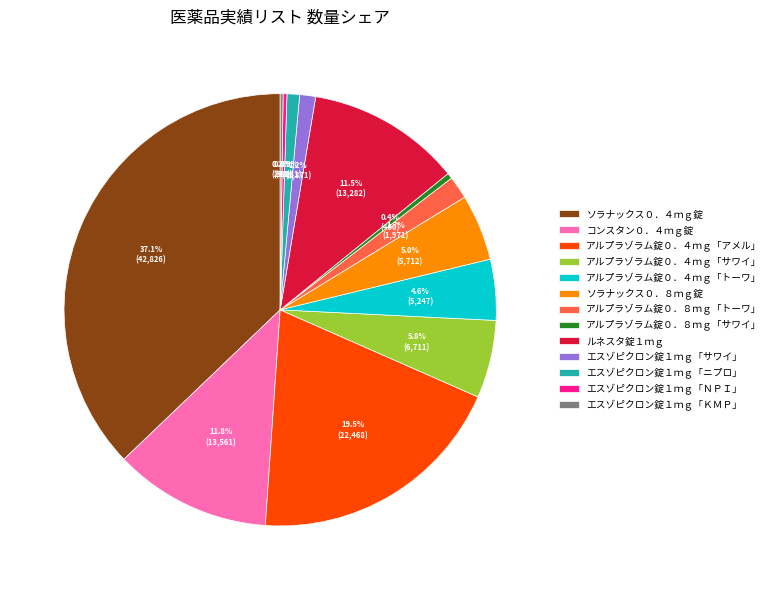

To the nearest percent, what is the combined percentage of ソラナックス０．８ｍｇ錠 and アルプラゾラム錠０．４ｍｇ「トーワ」?

10%